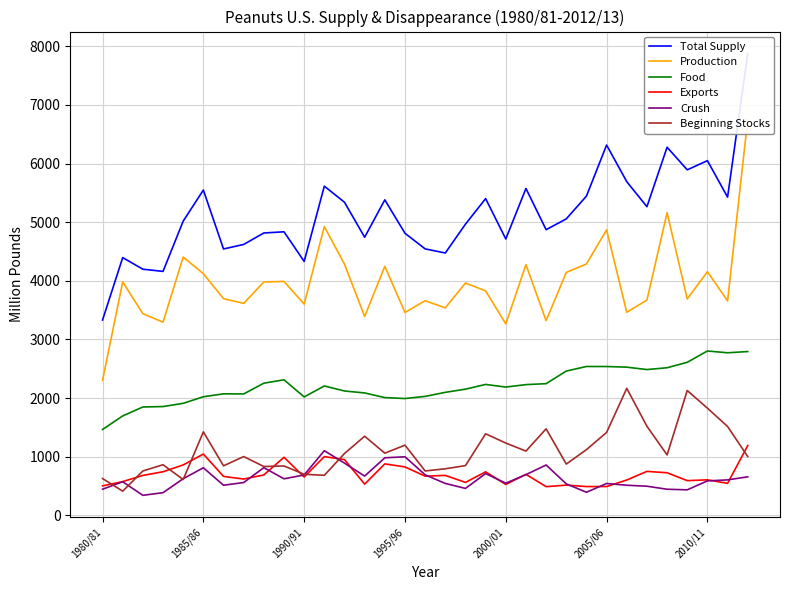

What is the lowest value of the Beginning Stocks series?

413.0